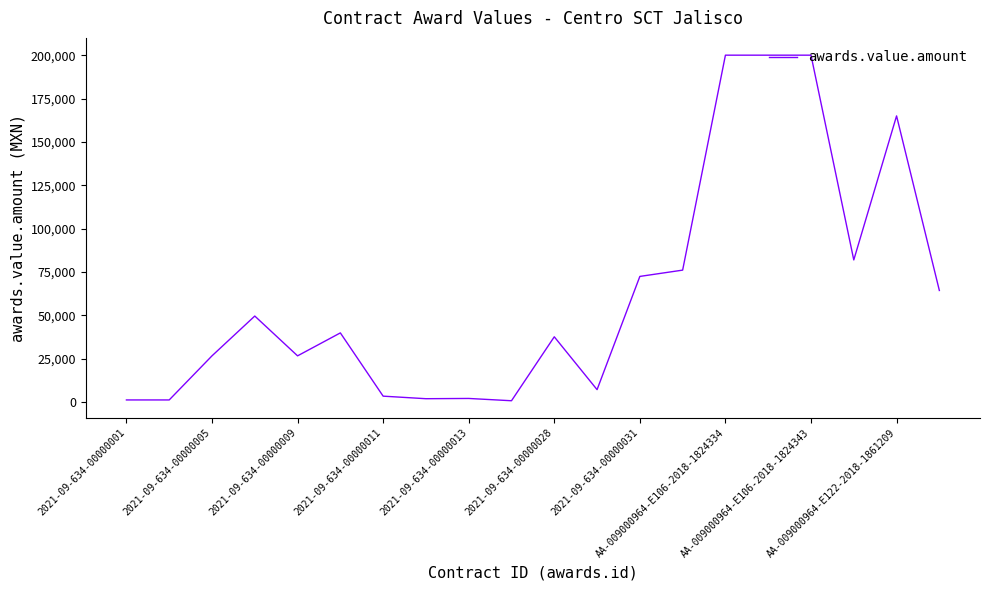

What is the maximum value shown in the chart?

200000.0